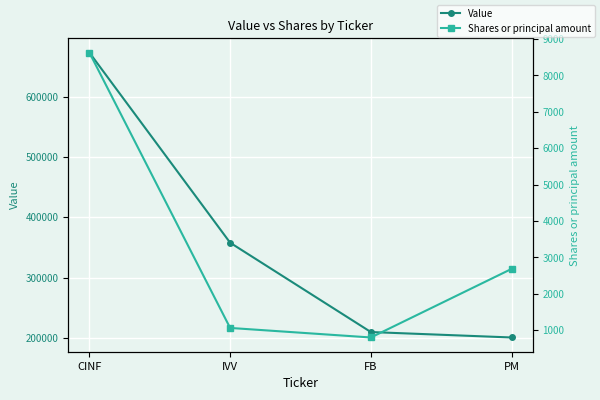

List the series in order of their overall mean, lowest first.

Shares or principal amount, Value